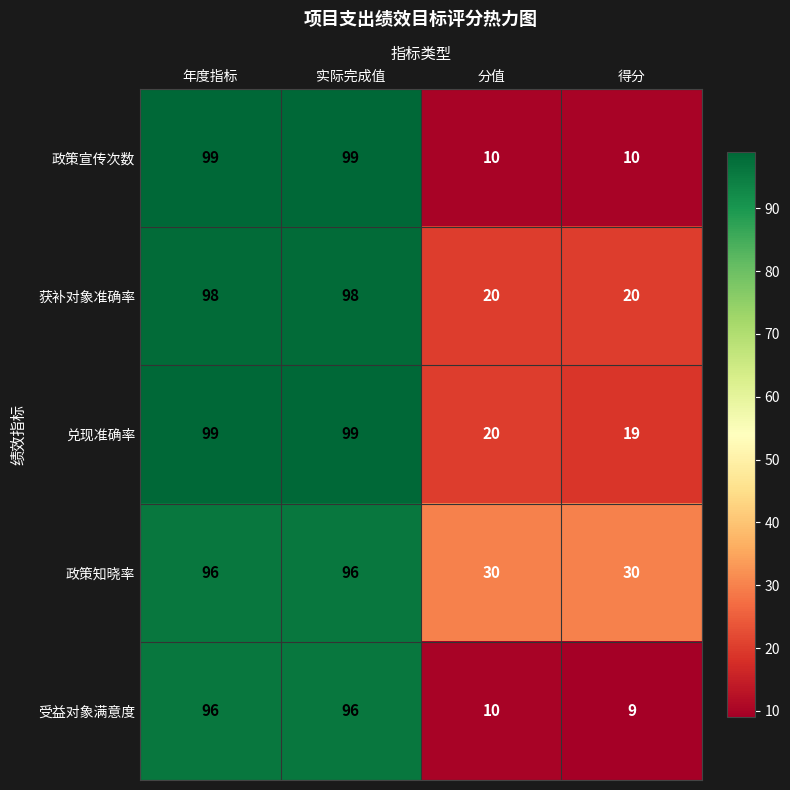

The value of 政策知晓率 at 实际完成值 is 20. True or false?

False